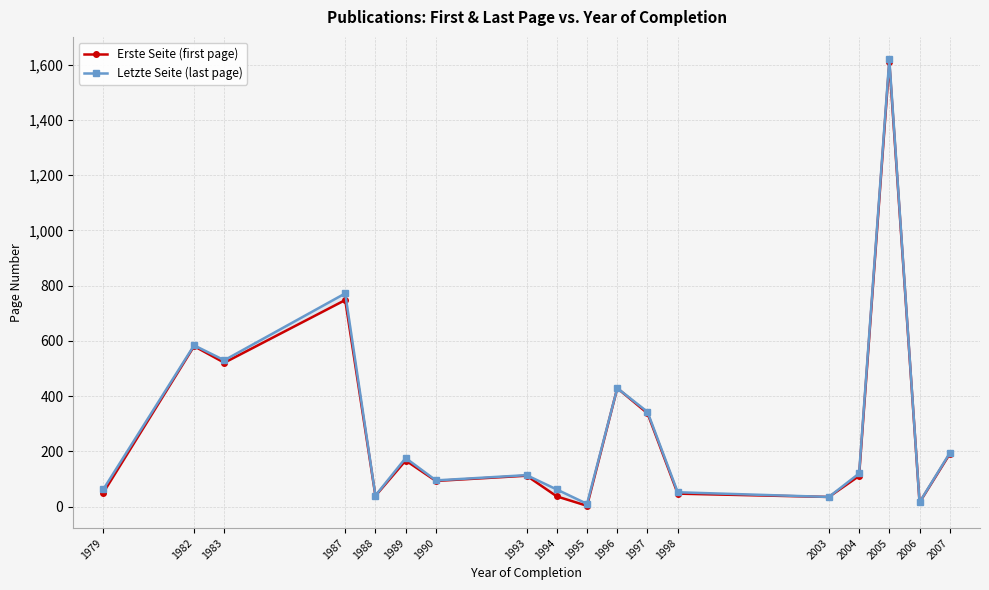

True or false: Letzte Seite (last page) and Erste Seite (first page) cross at least once.

False